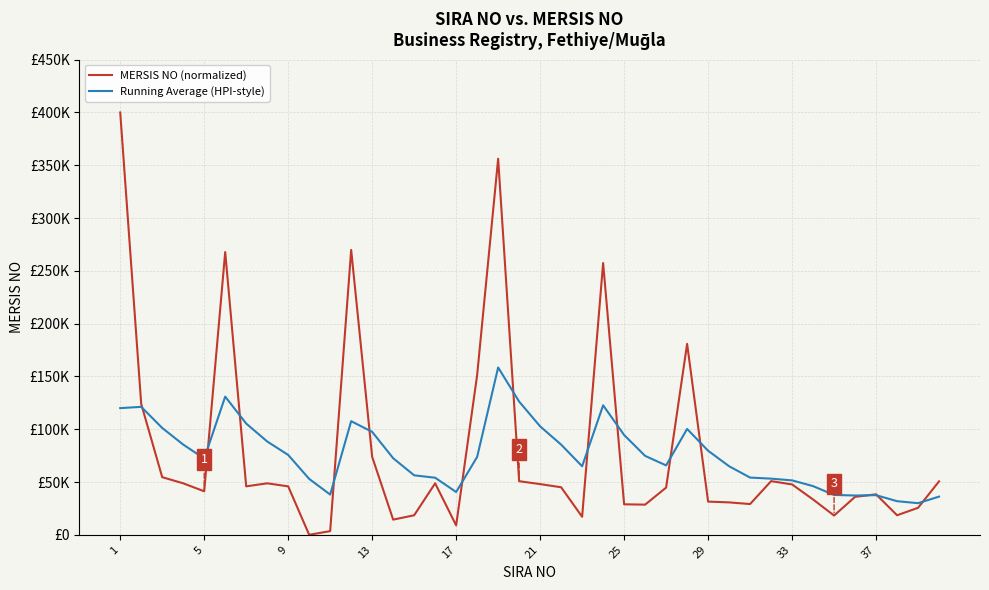

Is this an area chart (filled region under the line)?

No